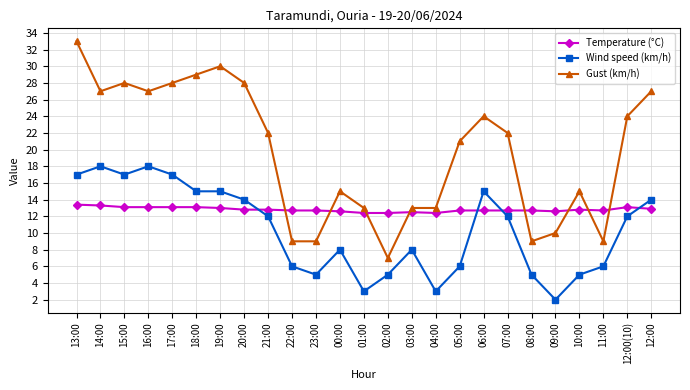

Rank the series by their average value, from highest to lowest.

Gust (km/h), Temperature (°C), Wind speed (km/h)